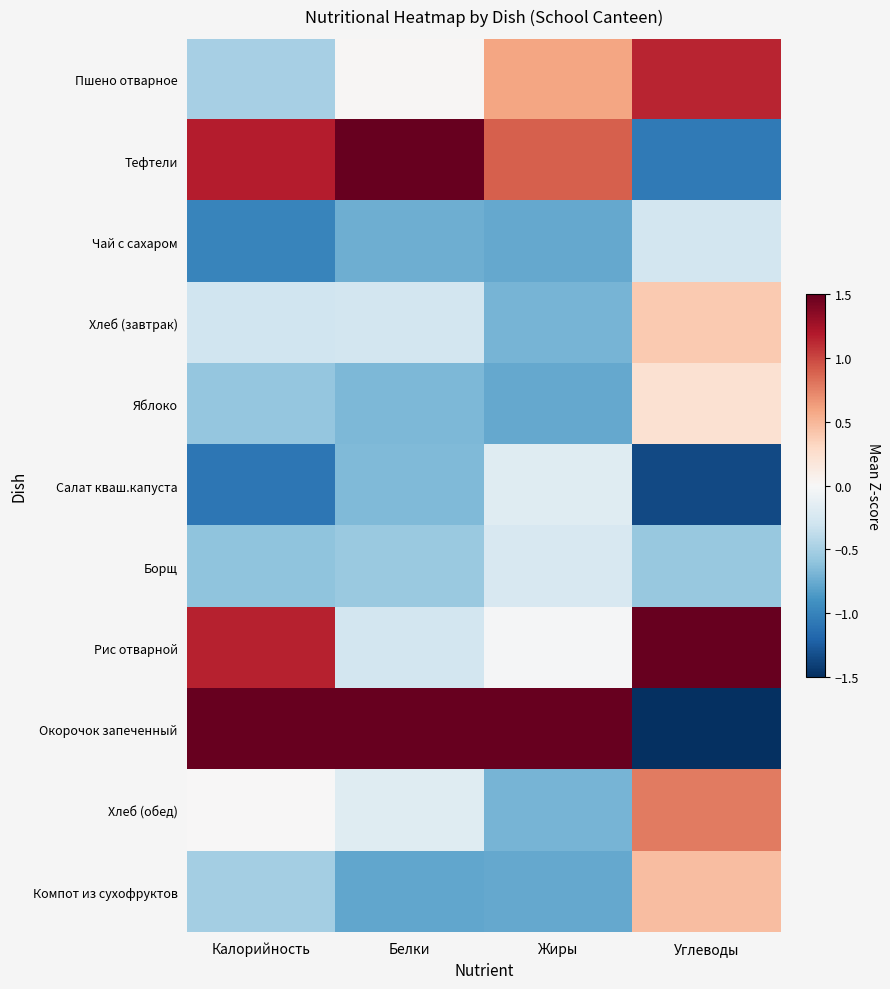

Count the number of data series in this chart.

11